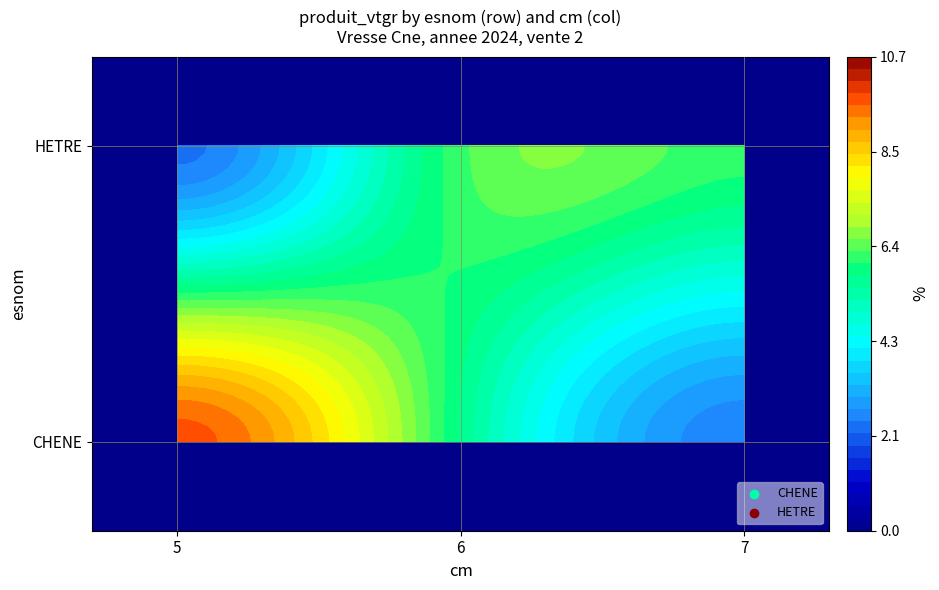

What is the sum of all CHENE values?

17.9